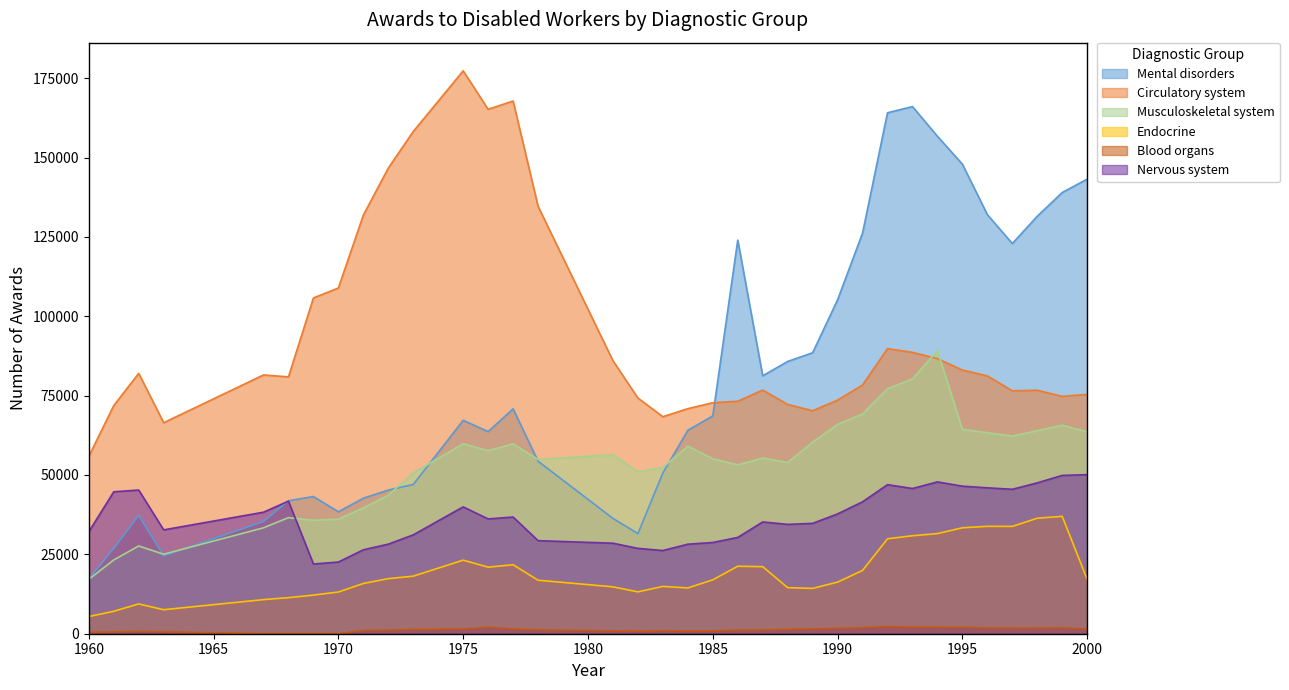

How many series are shown in this chart?

6